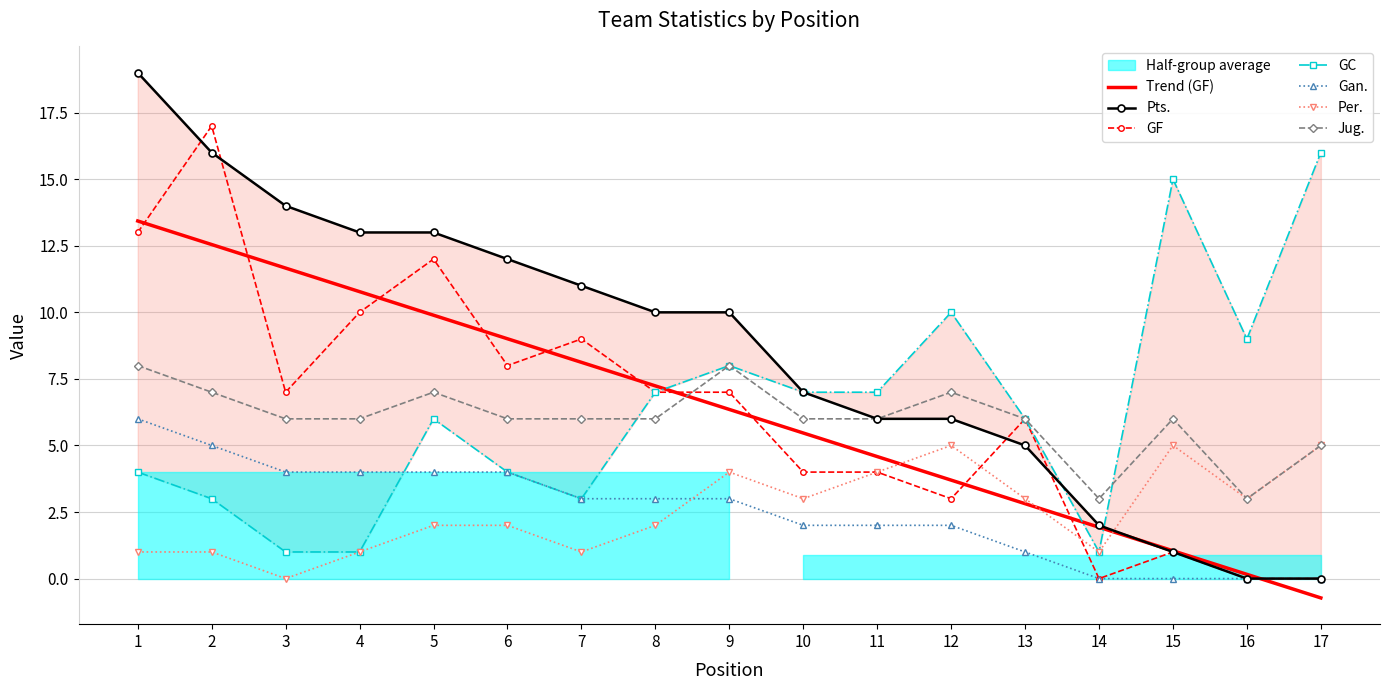

At which category is the sum across all series the highest?

1